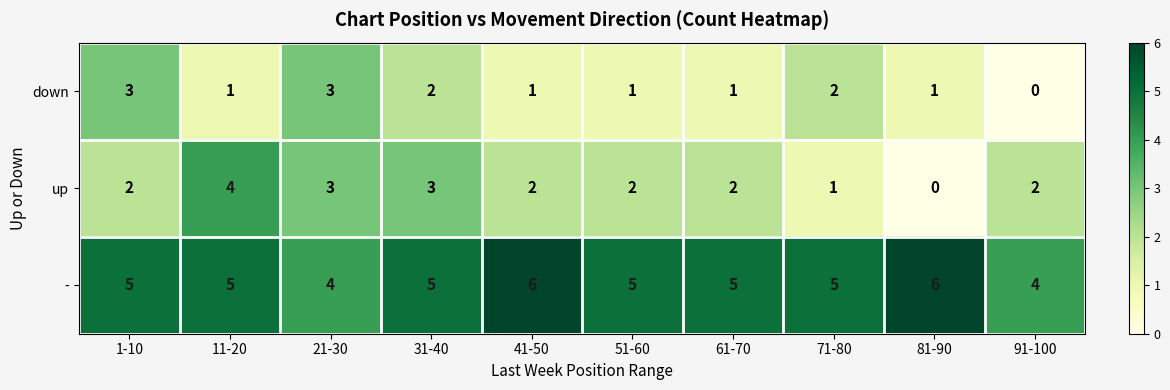

Which category has the lowest value in the down series?

91-100